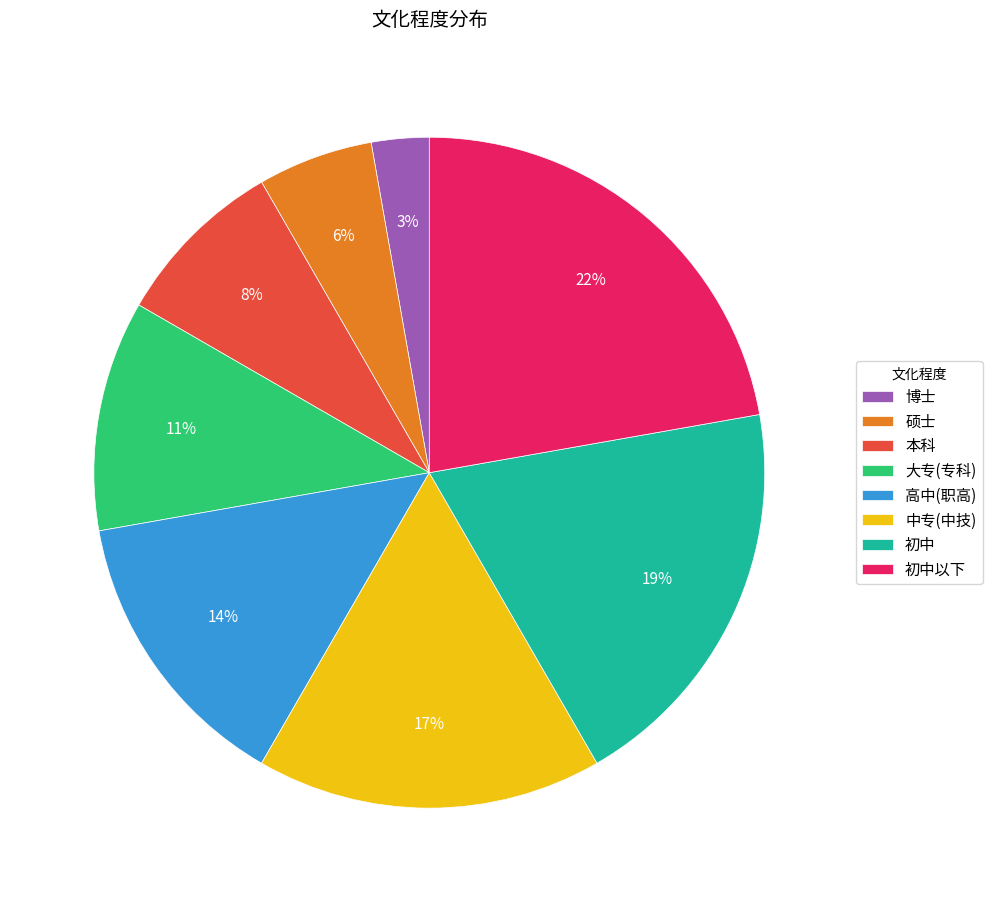

Does 本科 account for over 50% of the chart?

No